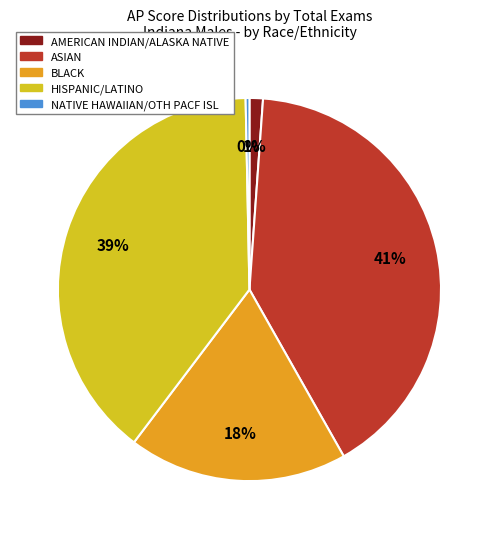

What is the smallest slice in the pie chart?

NATIVE HAWAIIAN/OTH PACF ISL